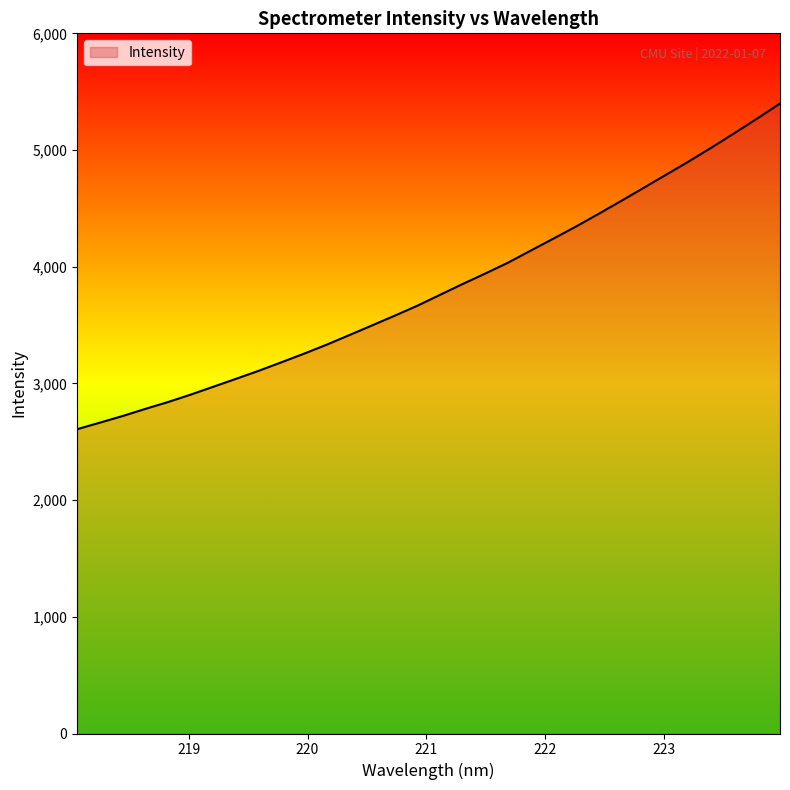

What is the difference between the maximum and minimum values?

2791.1